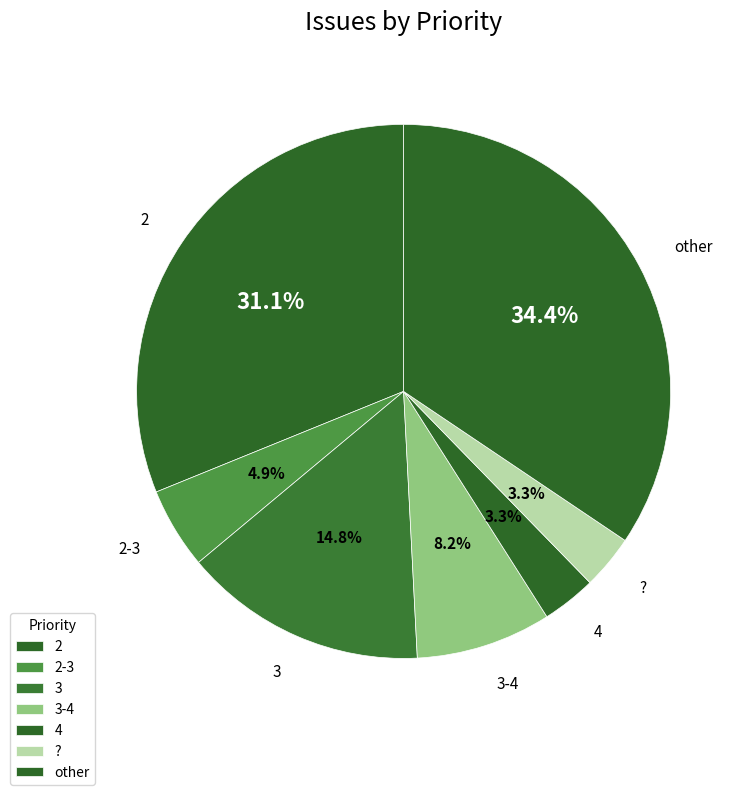

Is 3-4 the majority of the pie?

No